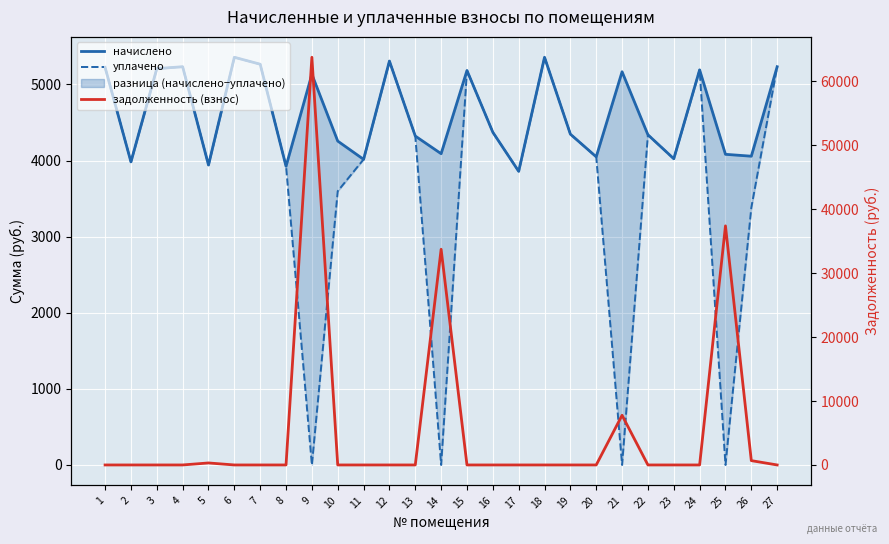

True or false: начислено and уплачено intersect in this chart.

False